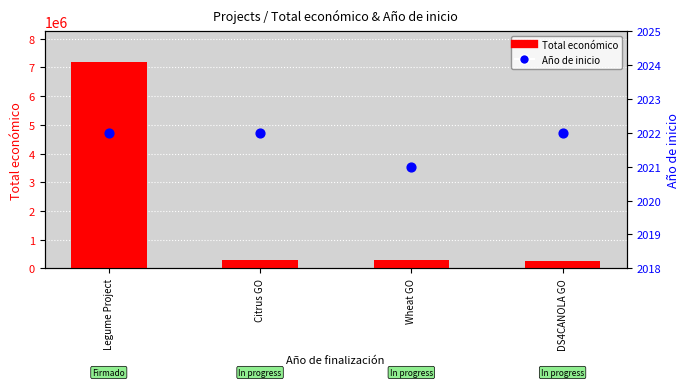

Which series has the widest spread of Y values?

Total económico